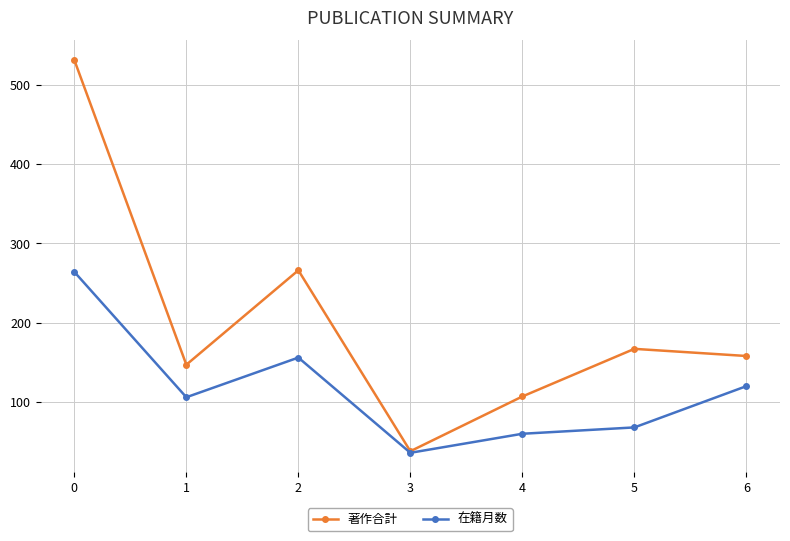

What value does the 著作合計 series have at 5?

167